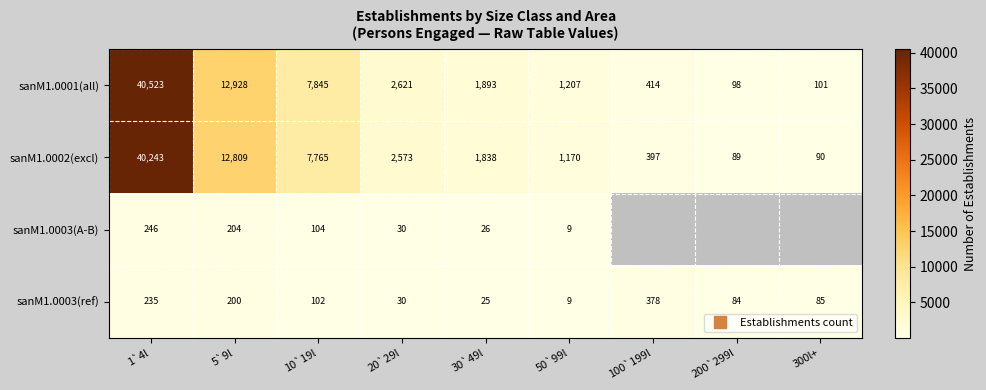

Is it true that sanM1.0001(all) equals 98.0 at 200`299l?

True